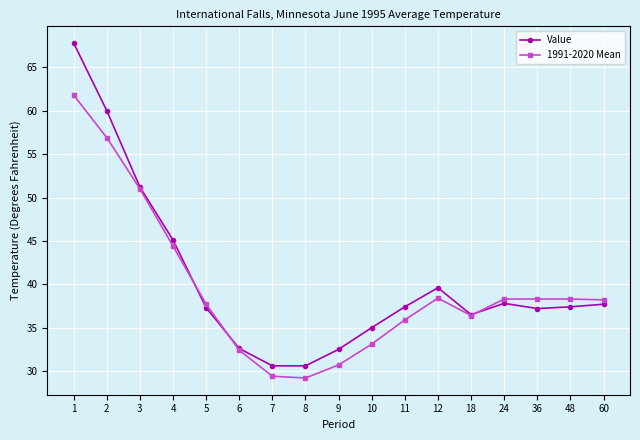

Is it true that Value equals 37.4 at 11?

True